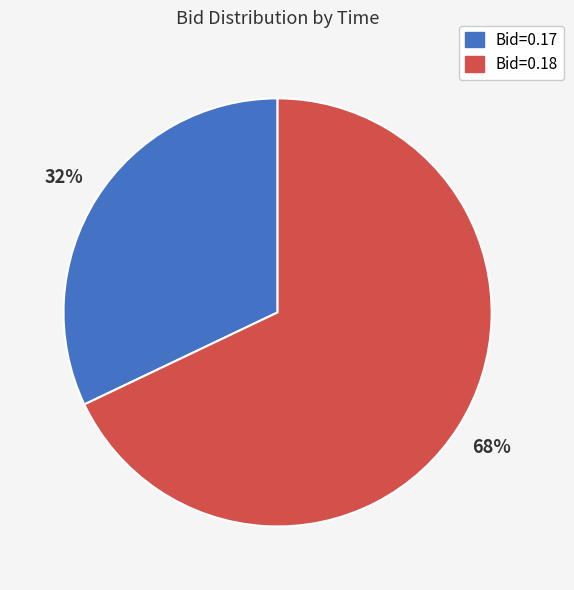

Is there any slice that represents more than half of the pie?

Yes